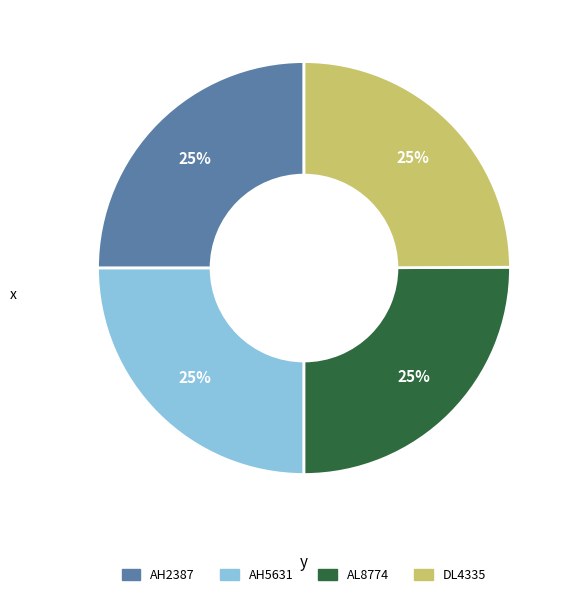

Does AH2387 account for over 50% of the chart?

No